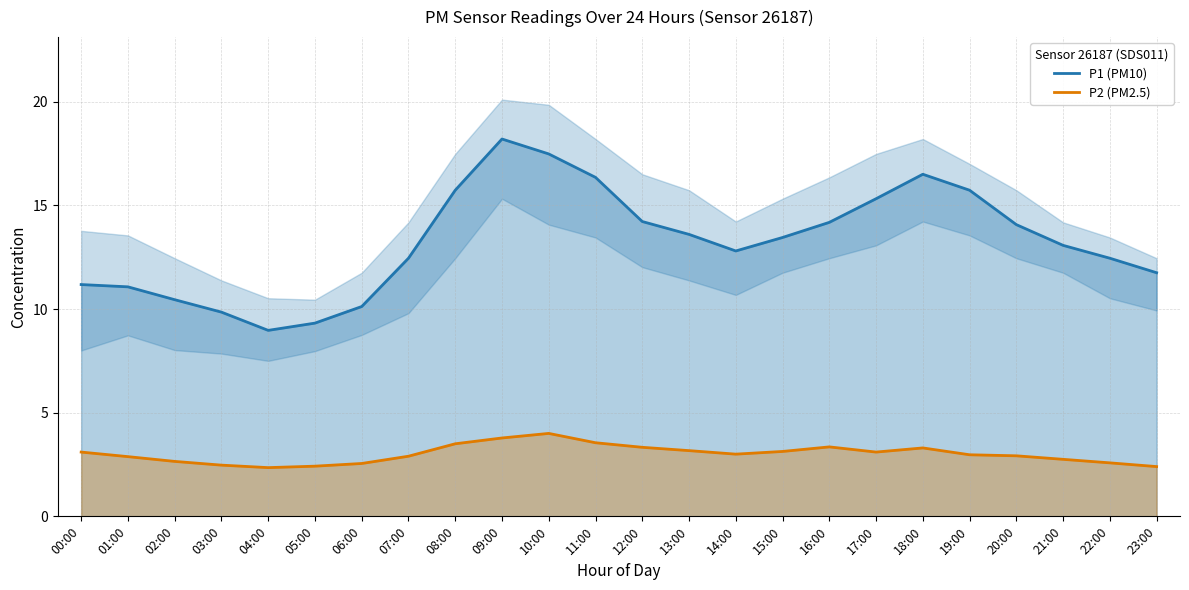

How many lines are shown in the chart?

2